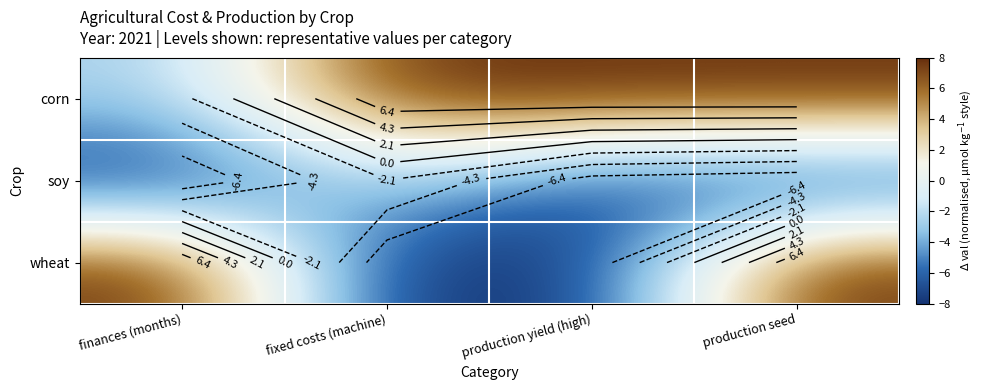

Rank the series at production yield (high) from lowest to highest value.

wheat, soy, corn